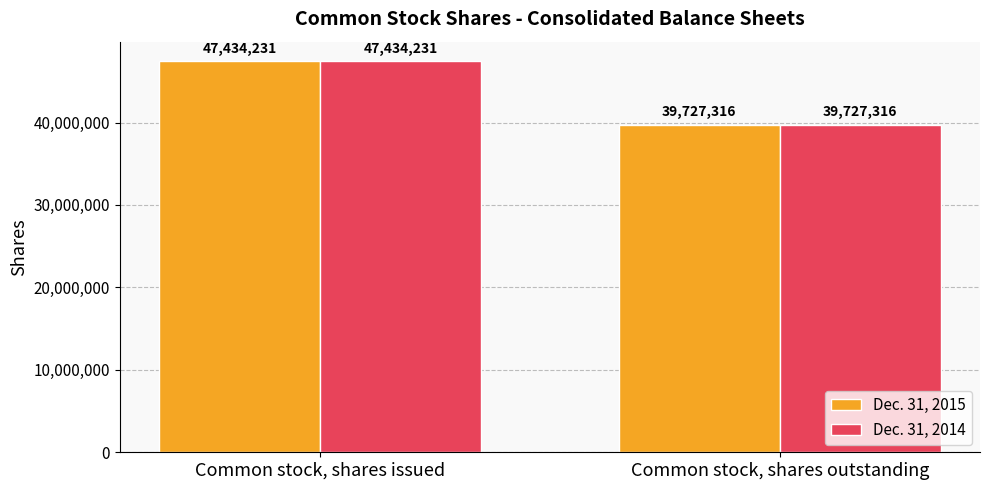

Reading left to right, transcribe all the data shown in this chart.

Dec. 31, 2015: Common stock, shares issued=47434231	Common stock, shares outstanding=39727316
Dec. 31, 2014: Common stock, shares issued=47434231	Common stock, shares outstanding=39727316